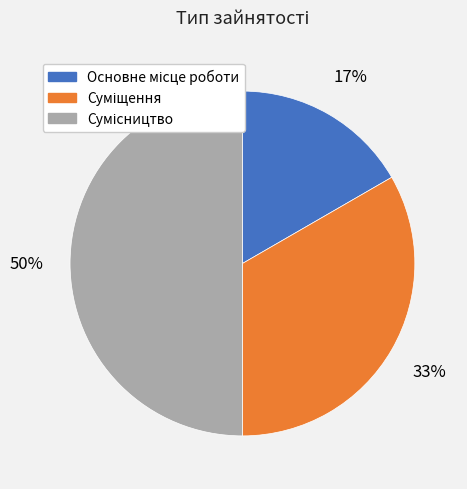

To the nearest percent, what is the average slice percentage?

33%